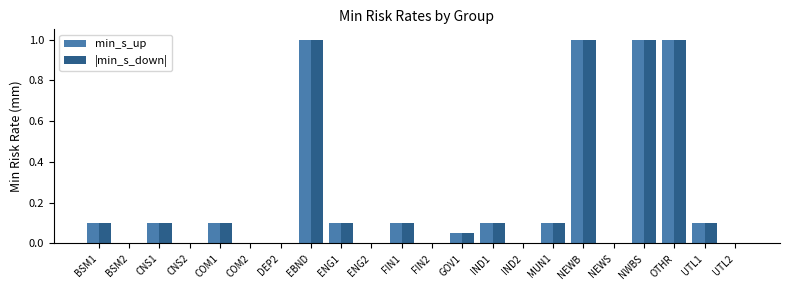

What are all the series names shown in the legend?

min_s_up, |min_s_down|